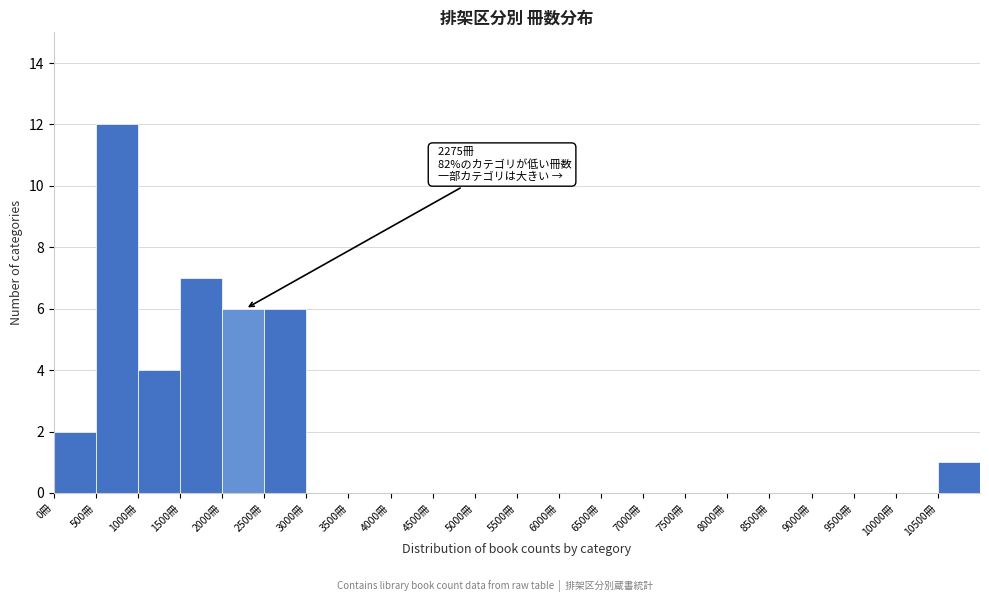

Which range on the x-axis has the tallest bar?

500 to 1000